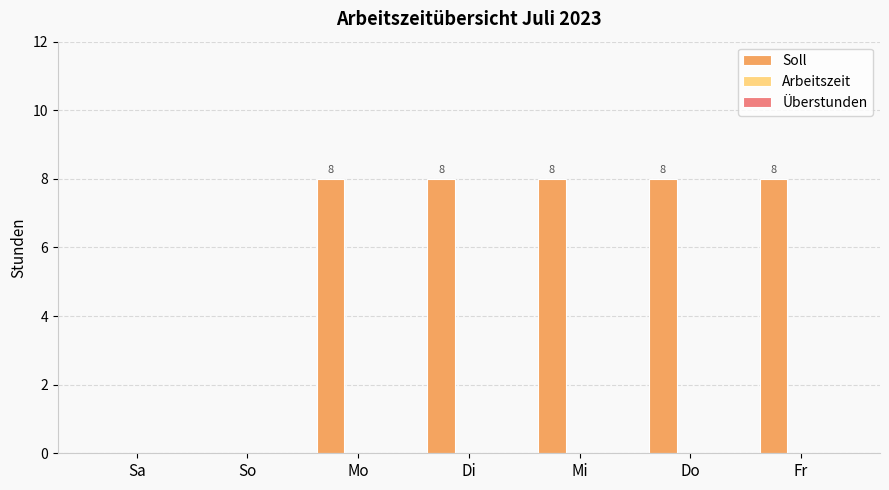

What is the sum of all values?

40